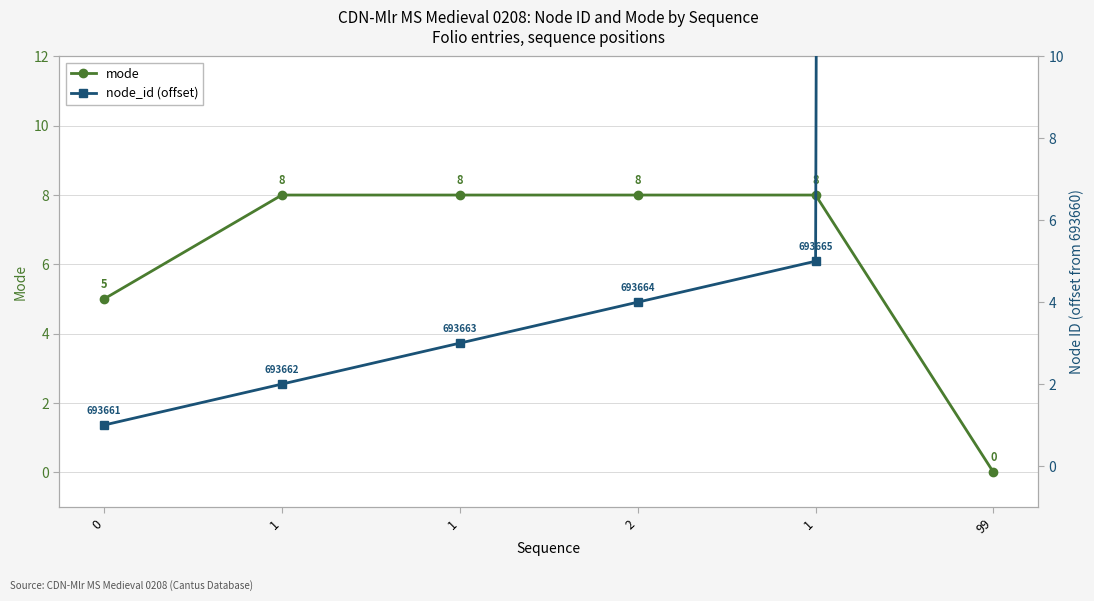

At which label does mode reach its minimum?

99